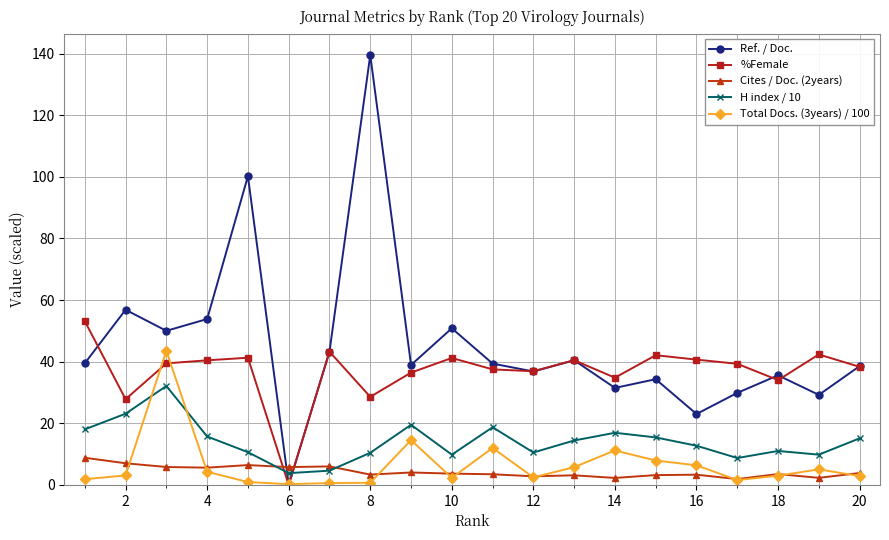

Rank the series by their maximum value, from highest to lowest.

Ref. / Doc., %Female, Total Docs. (3years) / 100, H index / 10, Cites / Doc. (2years)